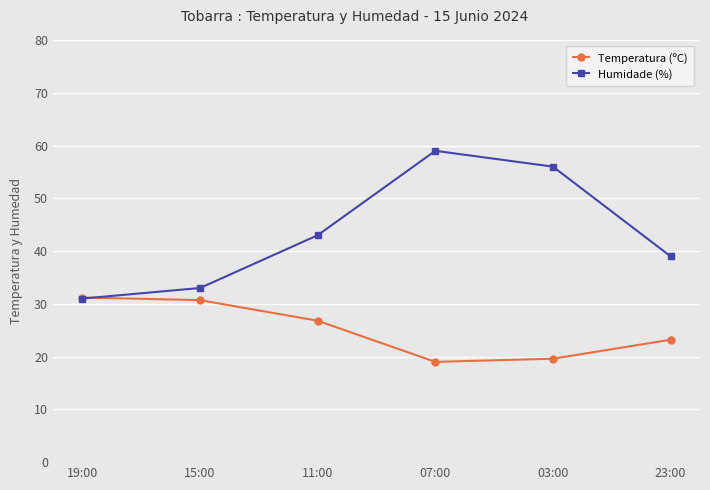

How many series are shown in this chart?

2